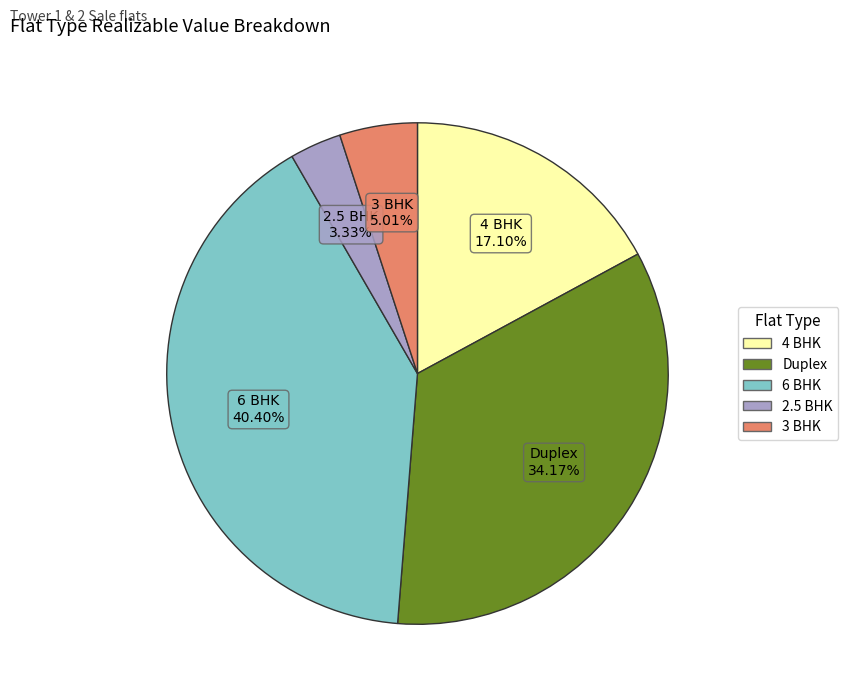

Is there any slice that represents more than half of the pie?

No